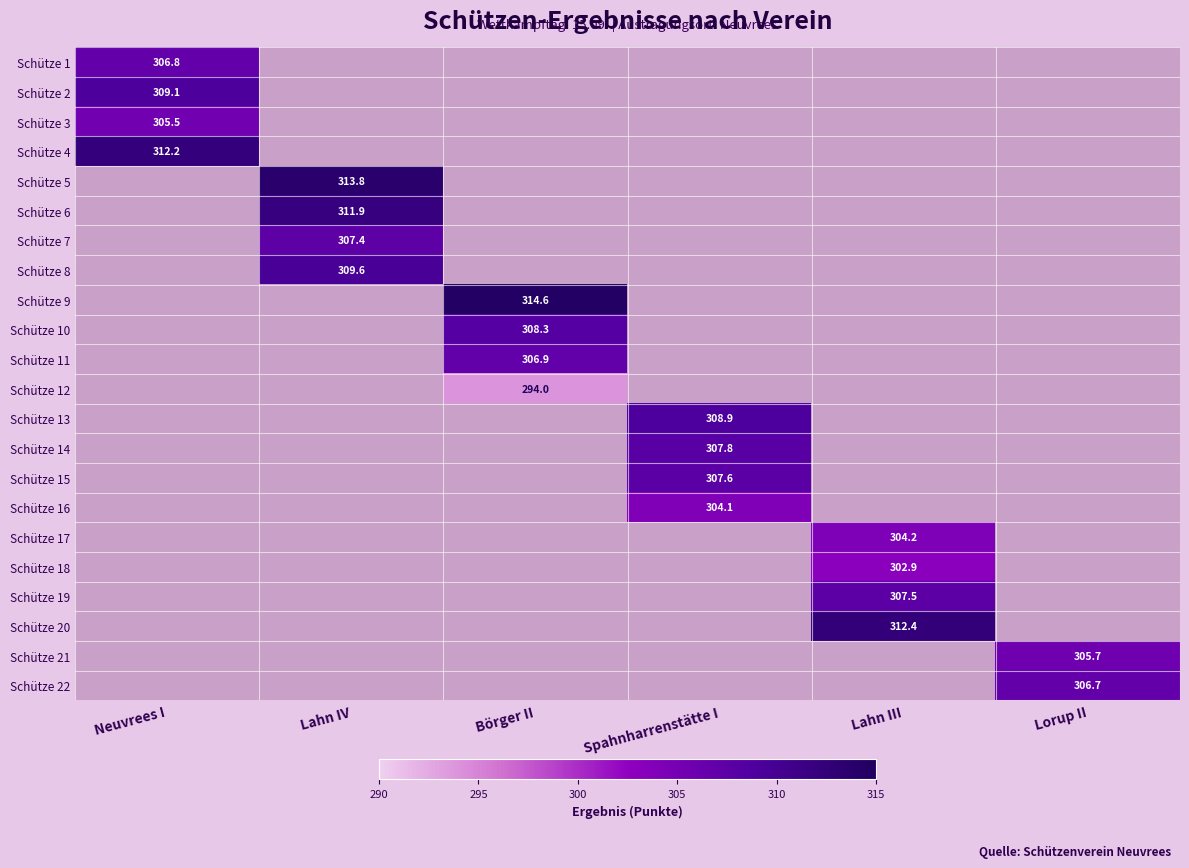

The Schütze 7 series shows 307.4 at Lahn IV. True or false?

True